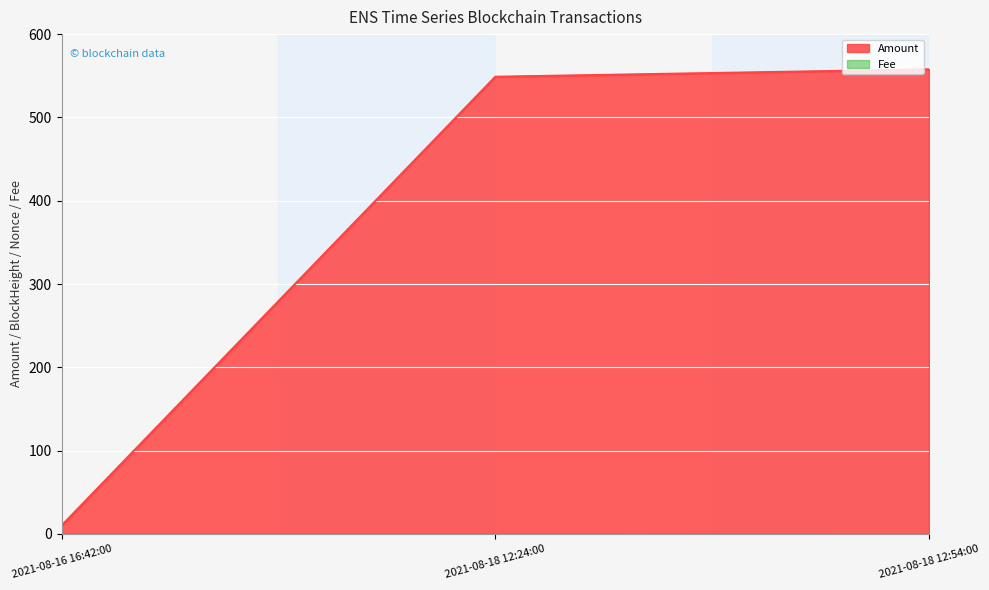

What is the total value across all series at 2021-08-18 12:54:00?

557.8